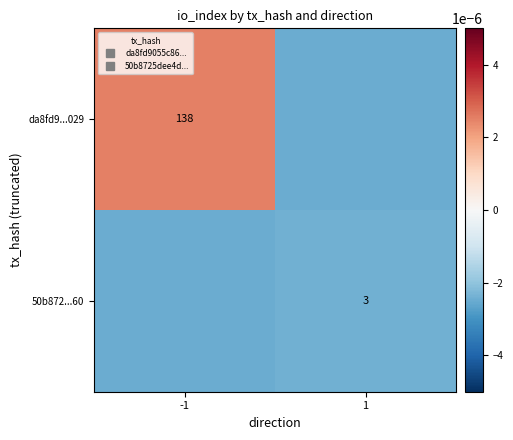

List the series in order of their overall mean, highest first.

da8fd9...029, 50b872...60